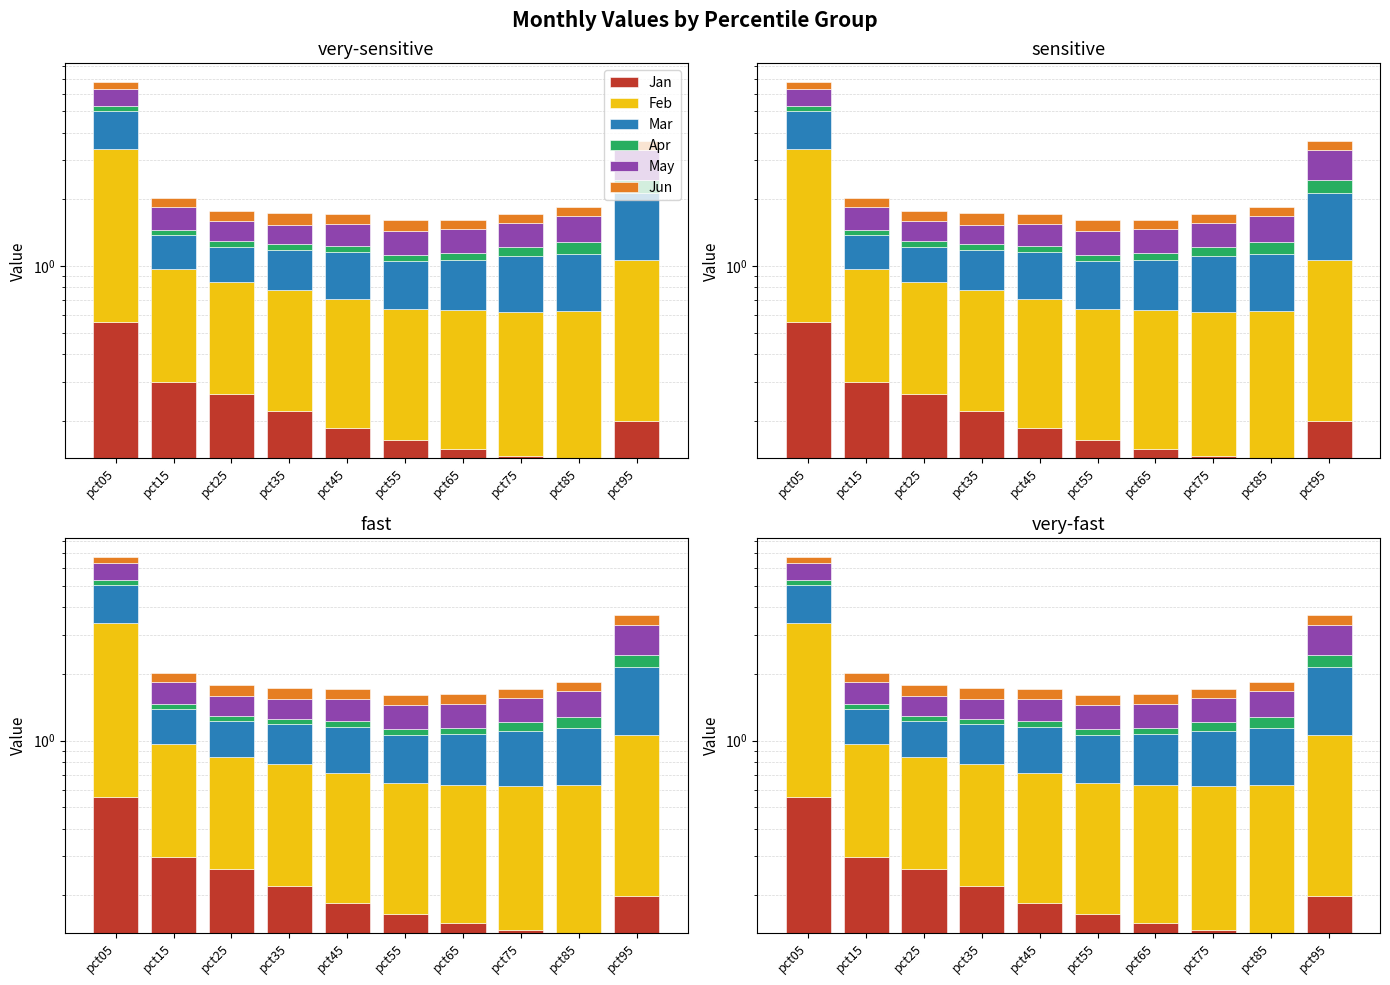

Which has a higher value, pct55 or pct95?

pct95